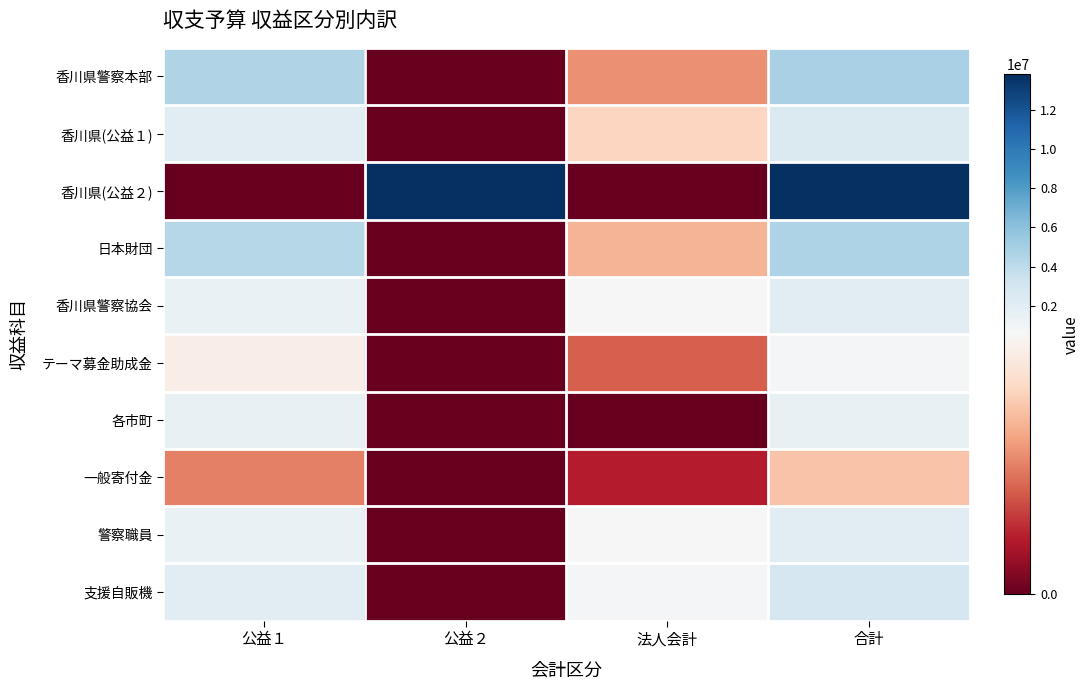

Which has a higher value, 合計 or 法人会計?

合計